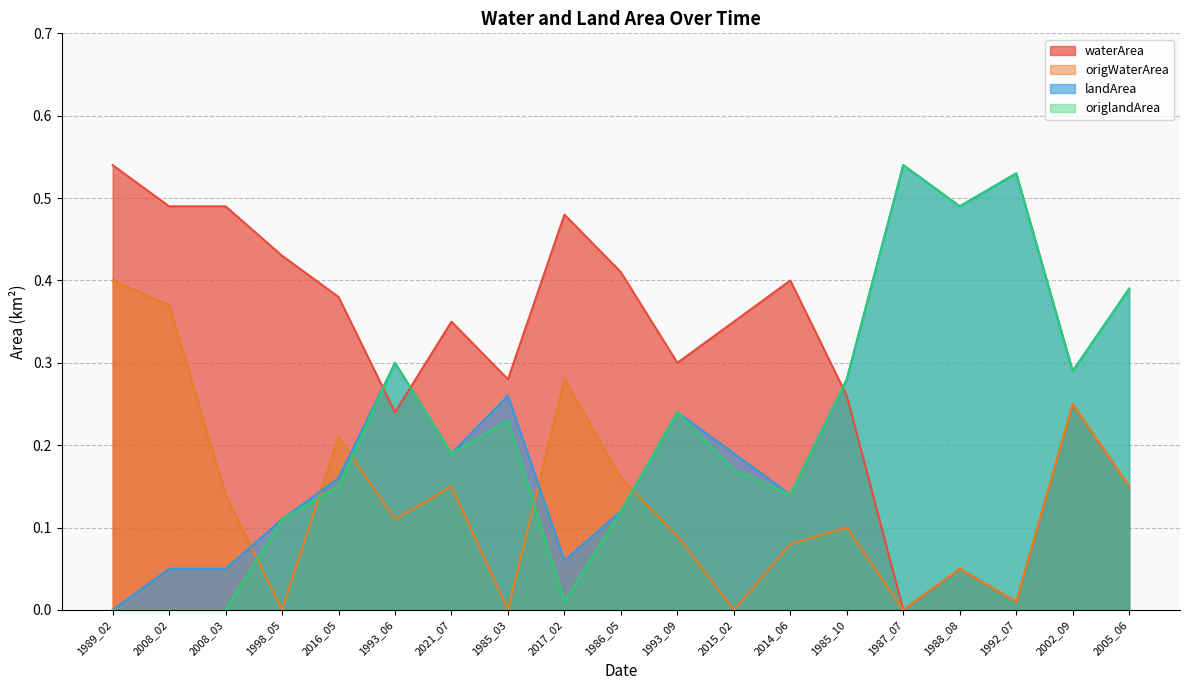

Reading left to right, transcribe all the data shown in this chart.

waterArea: 0.5	0.5	0.5	0.4	0.4	0.2	0.3	0.3	0.5	0.4	0.3	0.3	0.4	0.3	0.0	0.1	0.0	0.2	0.1
origWaterArea: 0.4	0.4	0.1	0.0	0.2	0.1	0.1	0.0	0.3	0.2	0.1	0.0	0.1	0.1	0.0	0.1	0.0	0.2	0.1
landArea: 0.0	0.1	0.1	0.1	0.2	0.3	0.2	0.3	0.1	0.1	0.2	0.2	0.1	0.3	0.5	0.5	0.5	0.3	0.4
origlandArea: 0.0	0.0	0.0	0.1	0.1	0.3	0.2	0.2	0.0	0.1	0.2	0.2	0.1	0.3	0.5	0.5	0.5	0.3	0.4